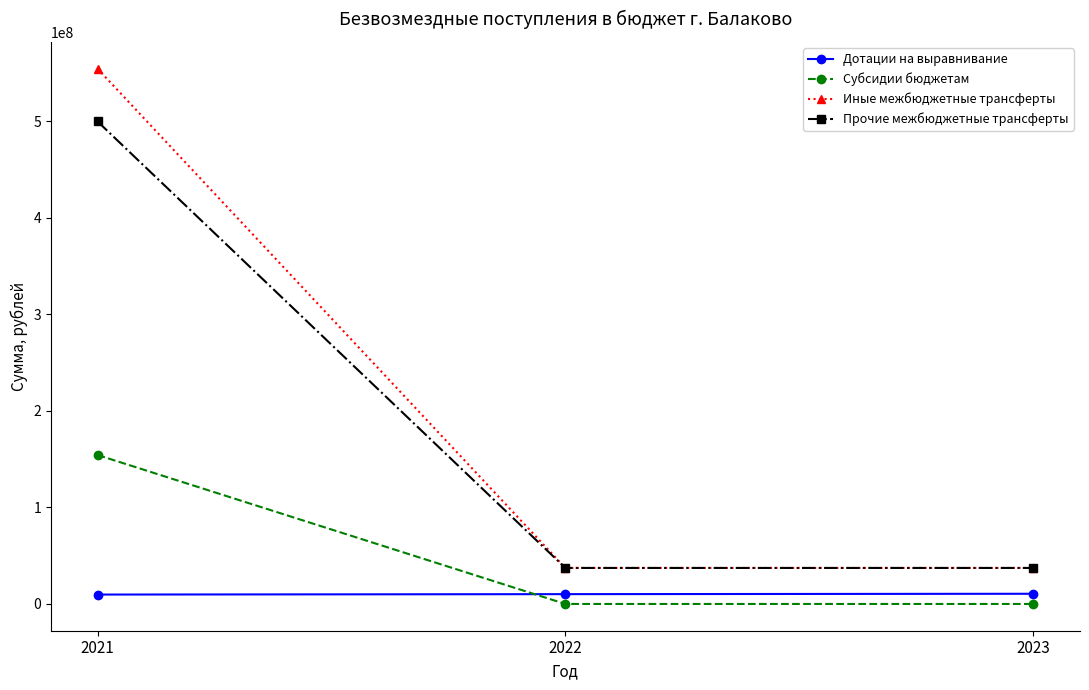

The value of Прочие межбюджетные трансферты at 2021 is 499808937.2. True or false?

True